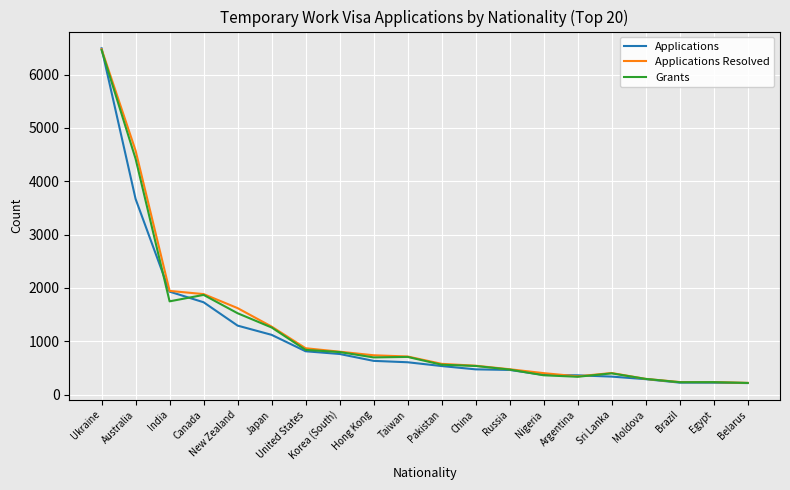

What is the difference between the highest and lowest values at Australia?

907